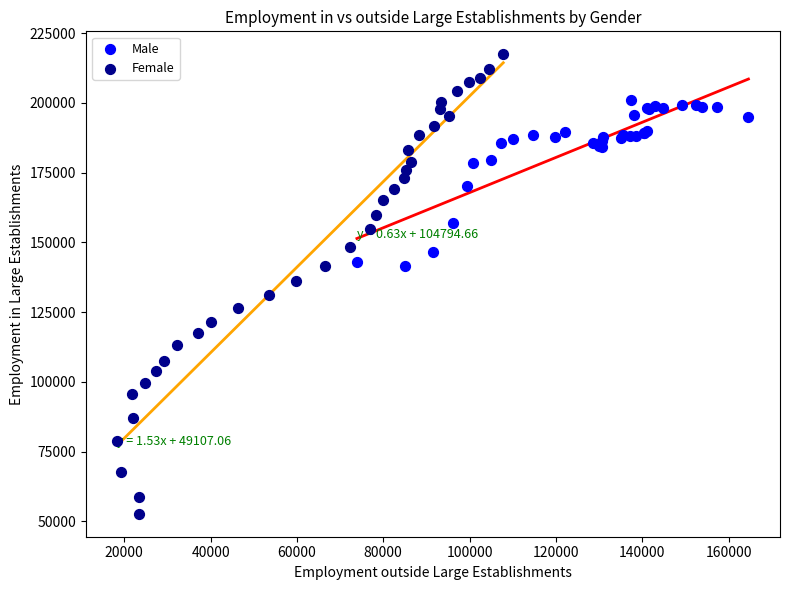

Which series contains the lowest Y value?

Female